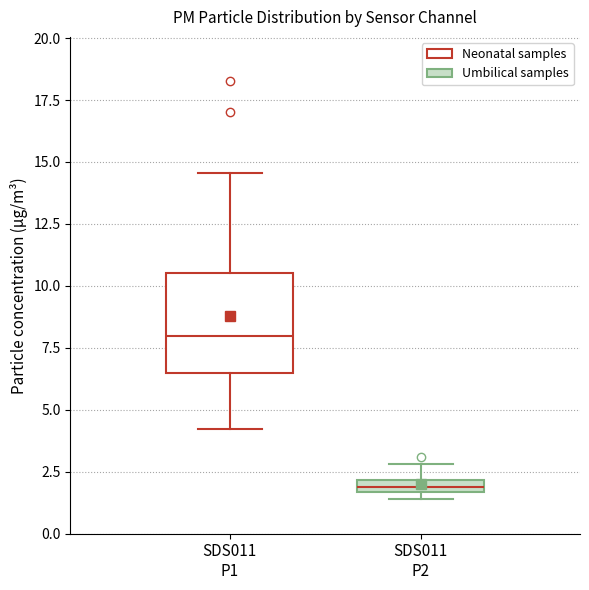

Which box has the highest median line?

SDS011 P1